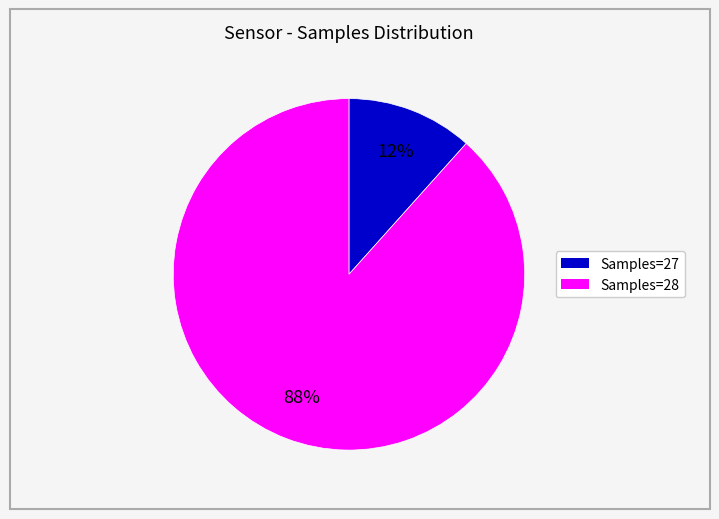

To the nearest percent, what is the average slice percentage?

50%